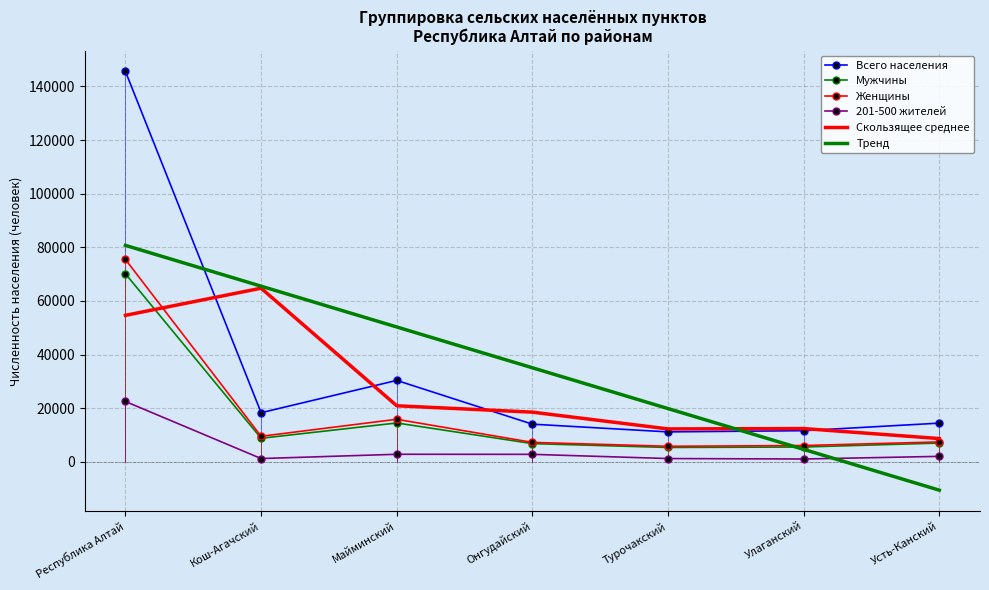

Where does the 201-500 жителей series first go above 2044?

Республика Алтай